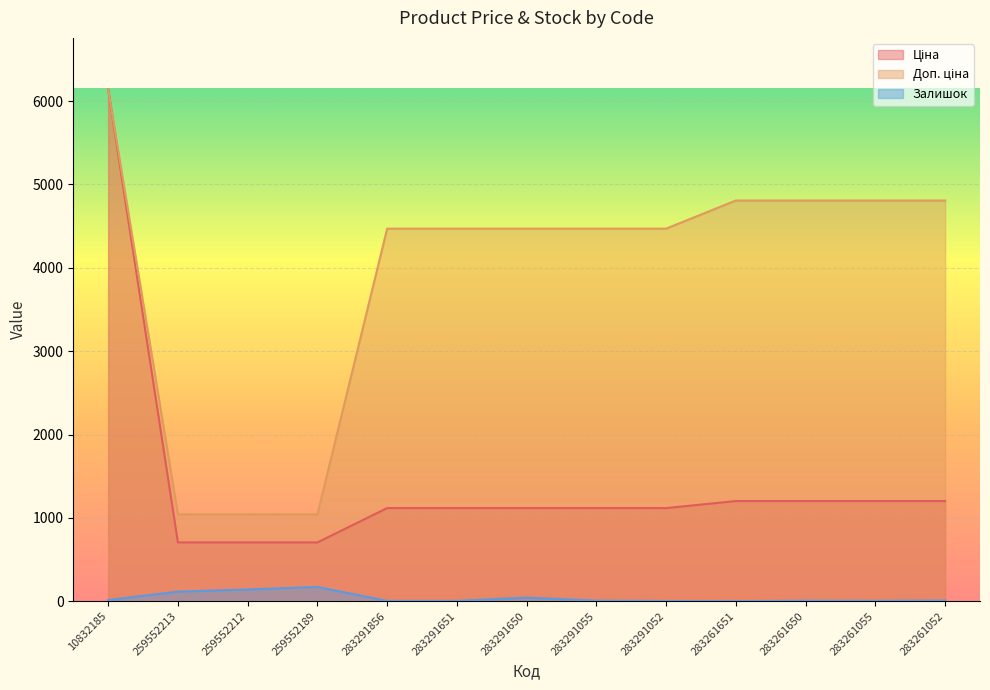

Reading left to right, what are all the values shown in this chart?

Ціна: 10832185=6143.2	259552213=705.5	259552212=705.5	259552189=705.5	283291856=1117.4	283291651=1117.4	283291650=1117.4	283291055=1117.4	283291052=1117.4	283261651=1201.7	283261650=1201.7	283261055=1201.7	283261052=1201.7
Доп. ціна: 10832185=6143.2	259552213=1042.0	259552212=1042.0	259552189=1042.0	283291856=4469.5	283291651=4469.5	283291650=4469.5	283291055=4469.5	283291052=4469.5	283261651=4806.8	283261650=4806.8	283261055=4806.8	283261052=4806.8
Залишок: 10832185=14.0	259552213=115.0	259552212=141.0	259552189=171.0	283291856=4.0	283291651=4.0	283291650=43.0	283291055=7.0	283291052=3.0	283261651=1.0	283261650=6.0	283261055=5.0	283261052=8.0